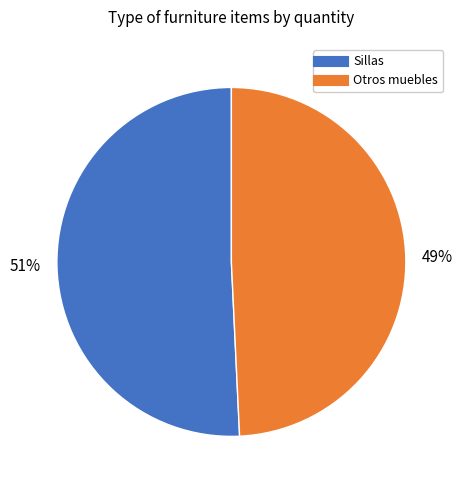

To the nearest percent, what is the average slice percentage?

50%